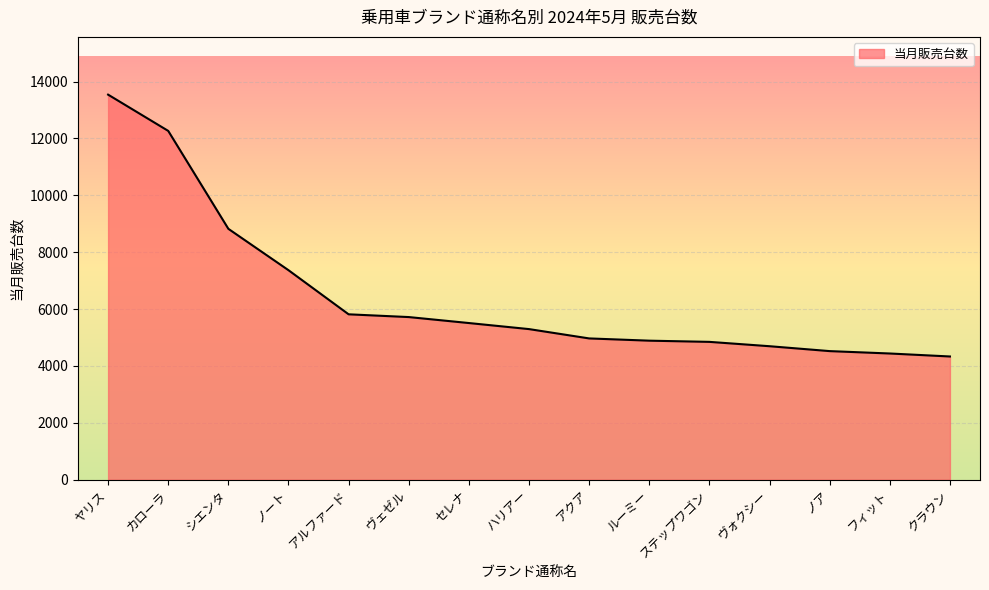

Which has a higher value, ノート or ステップワゴン?

ノート